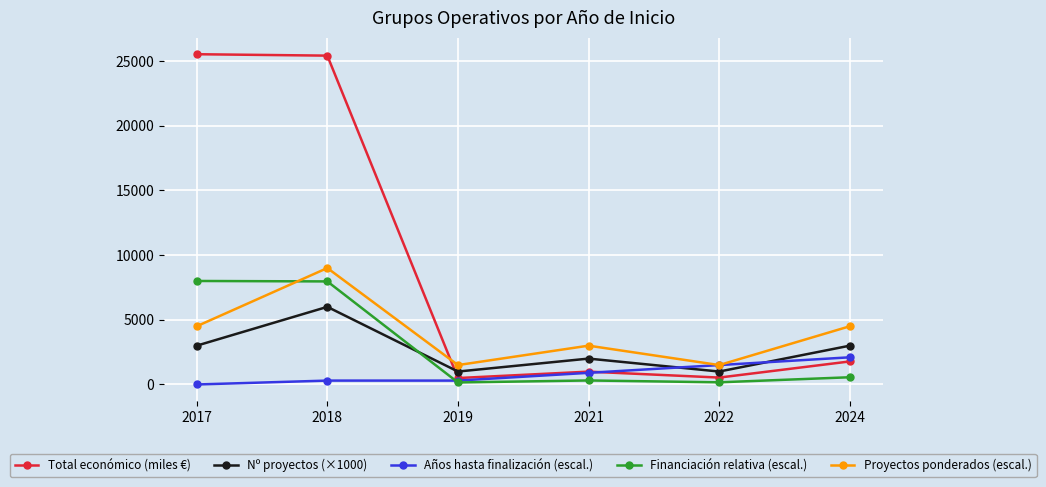

The value of Proyectos ponderados (escal.) at 2017 is 2917.3. True or false?

False